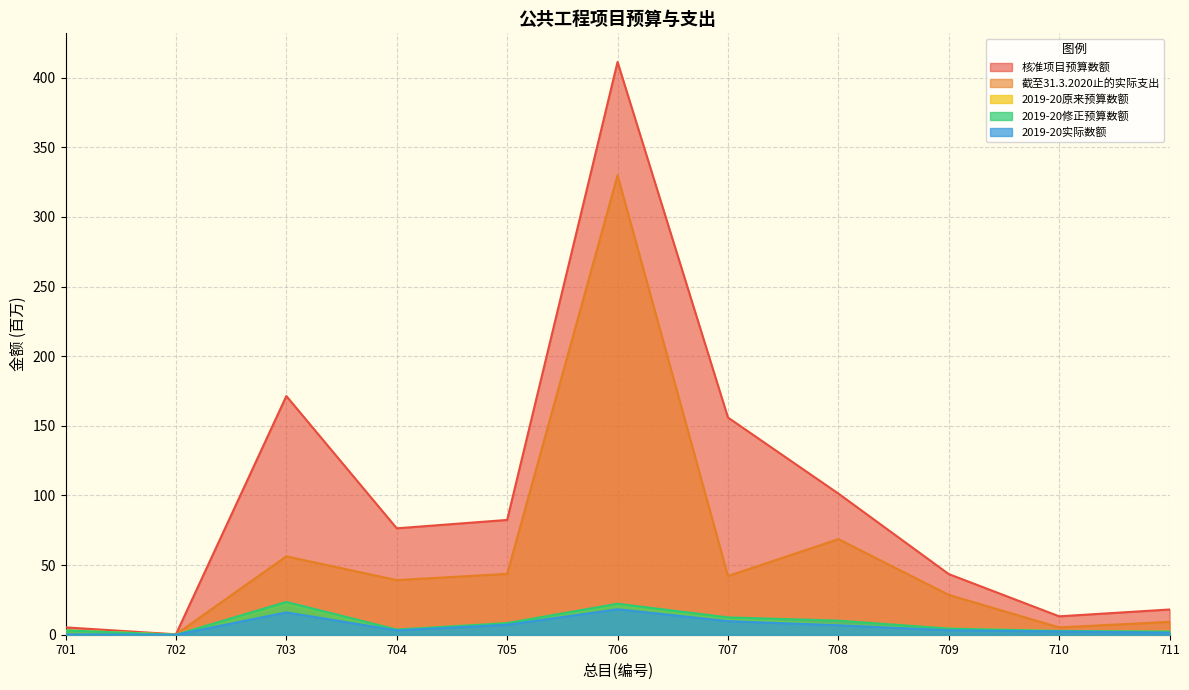

What is the spread (max minus min) of values at 701?

5.0